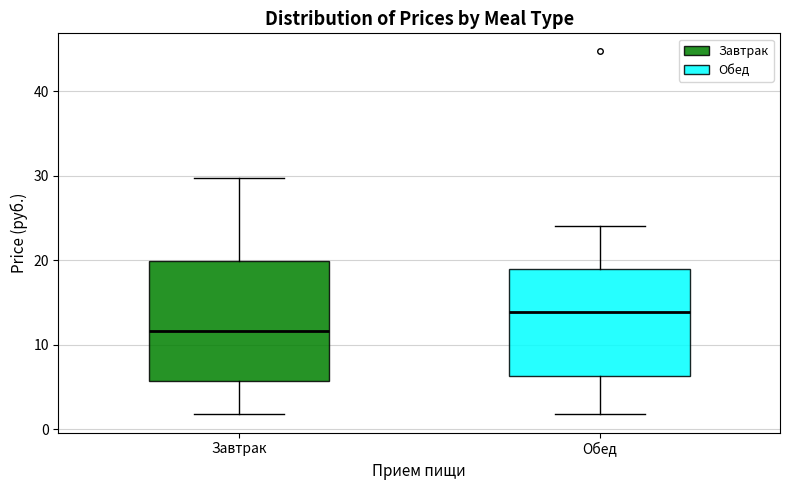

Reading left to right, read every box against the y-axis: the position of its median line, the range the box covers, and the ends of its whiskers. The values are not printed on the chart, so give them approximately, as read against the axis.

Завтрак: median 12, box 6 to 20, whiskers 2 to 30
Обед: median 14, box 6 to 19, whiskers 2 to 24